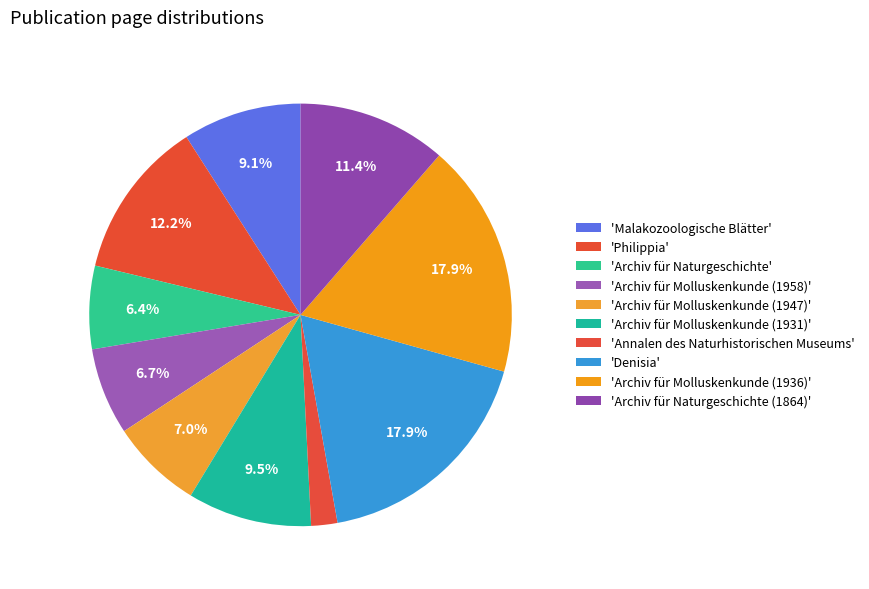

Rank the categories by value from highest to lowest.

Archiv für Molluskenkunde (1936), Denisia, Philippia, Archiv für Naturgeschichte (1864), Archiv für Molluskenkunde (1931), Malakozoologische Blätter, Archiv für Molluskenkunde (1947), Archiv für Molluskenkunde (1958), Archiv für Naturgeschichte, Annalen des Naturhistorischen Museums